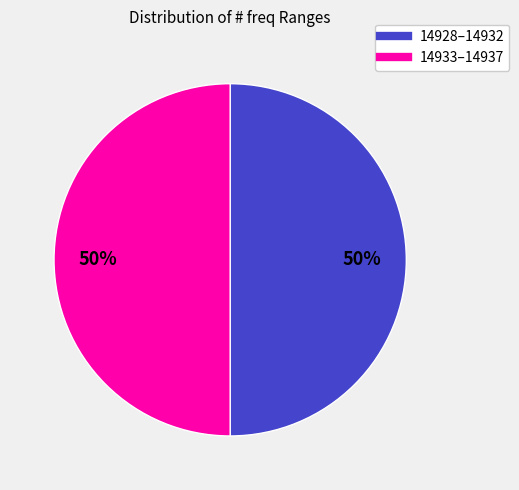

Count the number of slices in the pie.

2